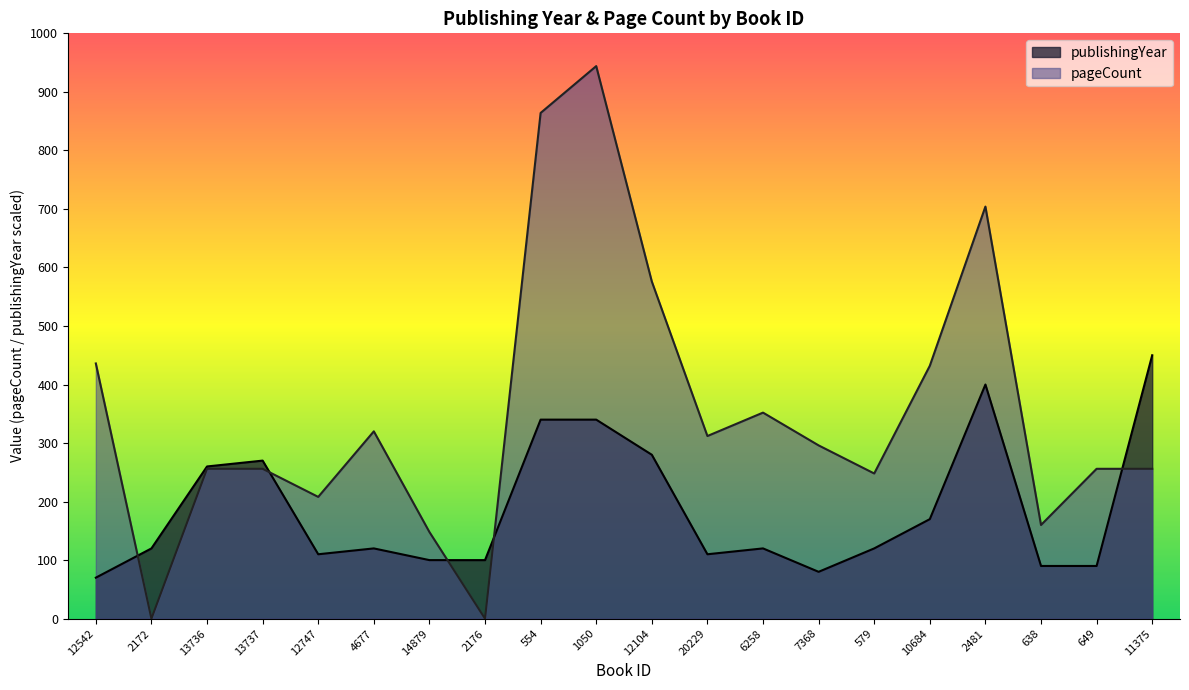

How many times do pageCount and publishingYear cross each other?

5